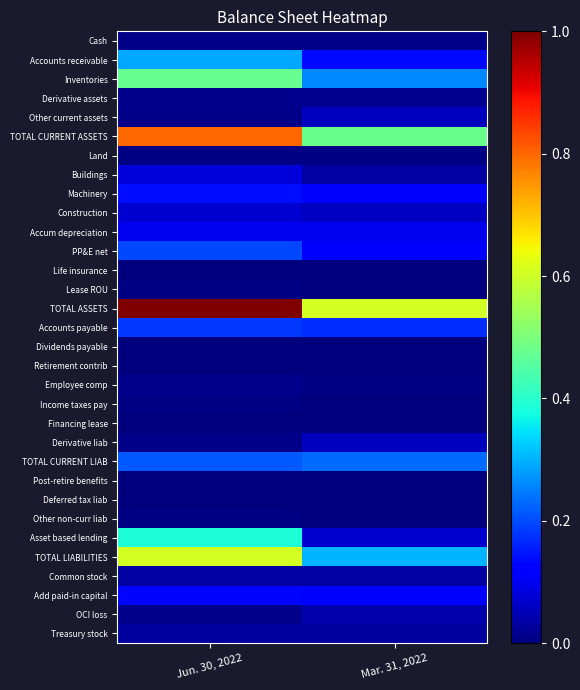

Count the number of data series in this chart.

32